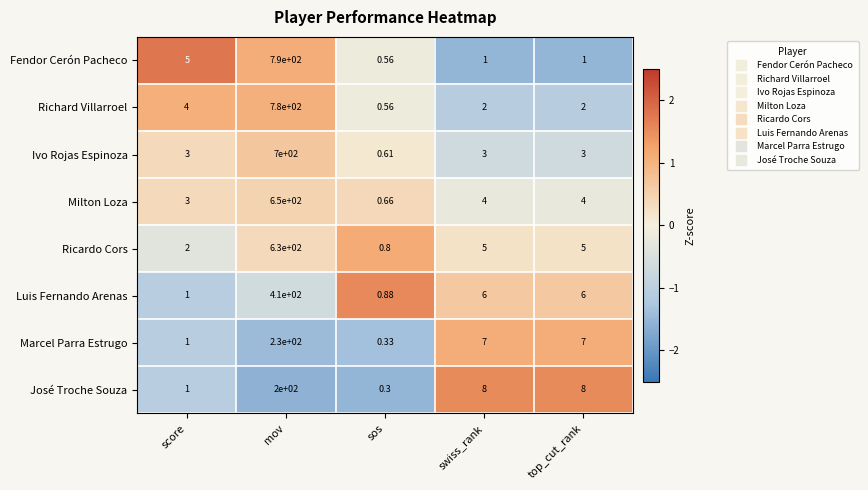

Which series has the largest total across all categories?

Fendor Cerón Pacheco